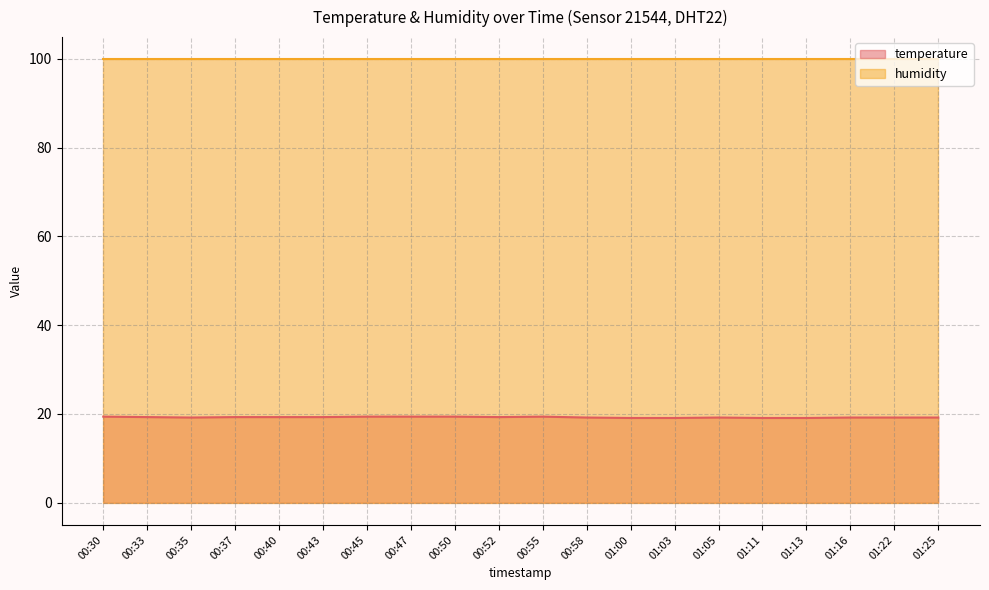

Read the value at 00:35.

19.2